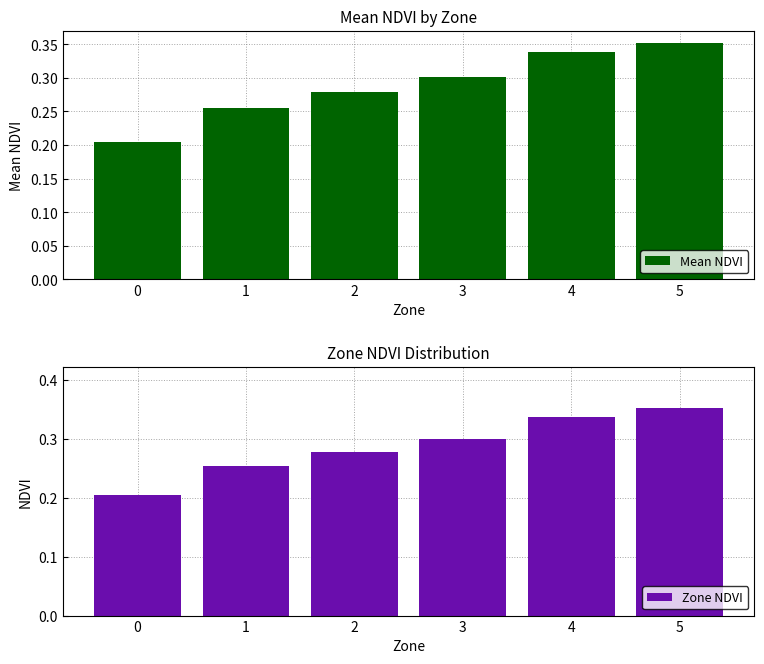

True or false: Mean NDVI has a value of 0.3 at 3.

True